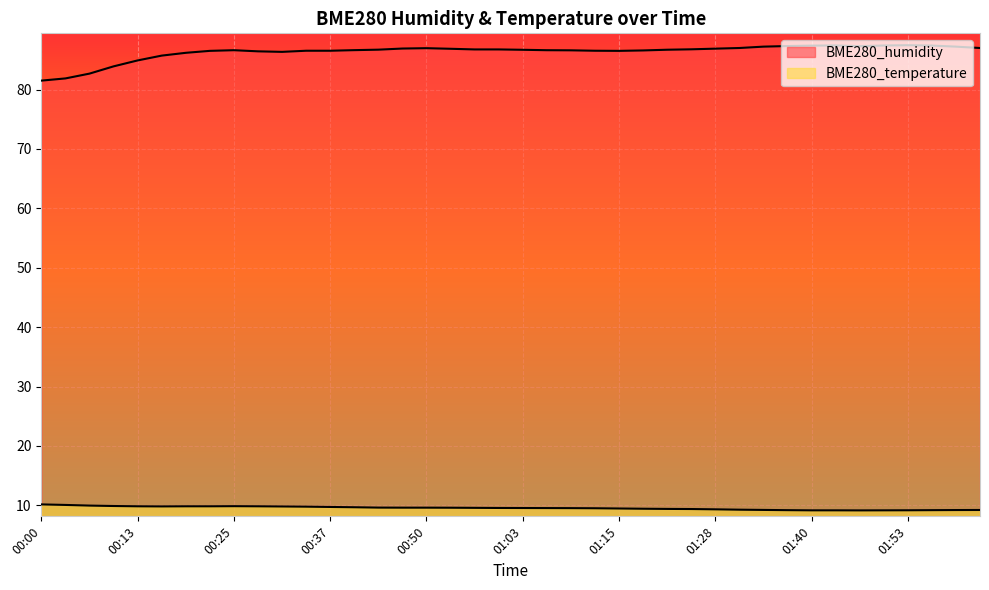

What are all the series names shown in the legend?

BME280_humidity, BME280_temperature